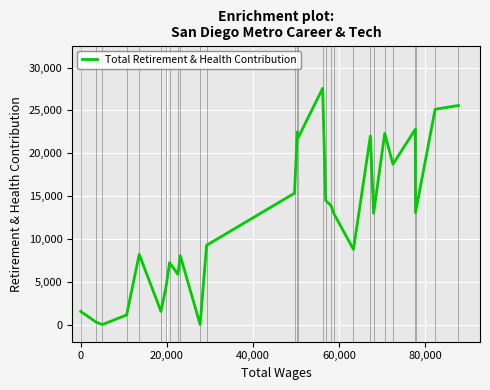

What is the maximum value shown in the chart?

27568